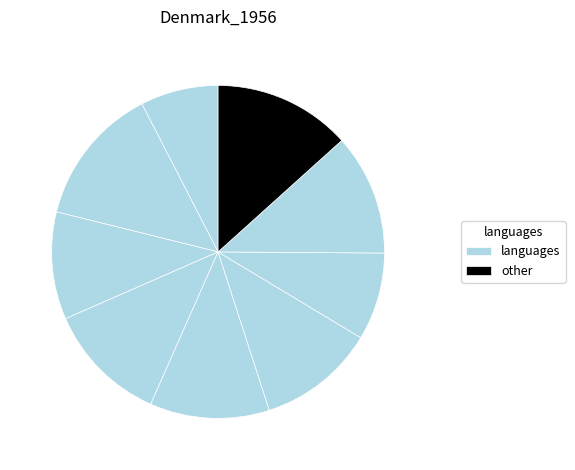

How many segments does this pie chart have?

9